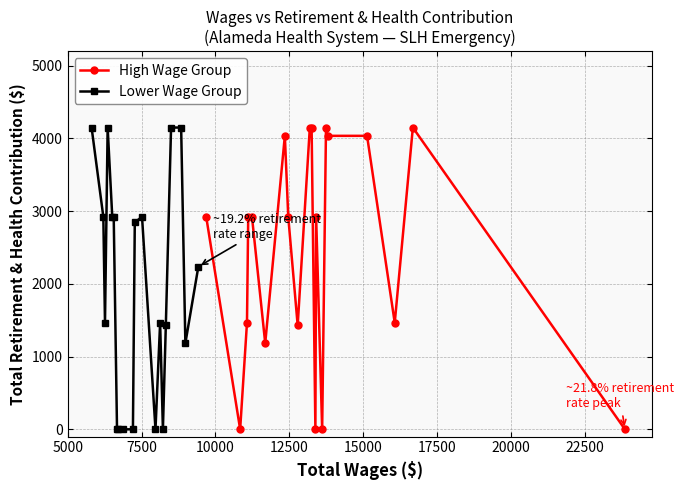

What is the highest value of the High Wage Group series?

4150